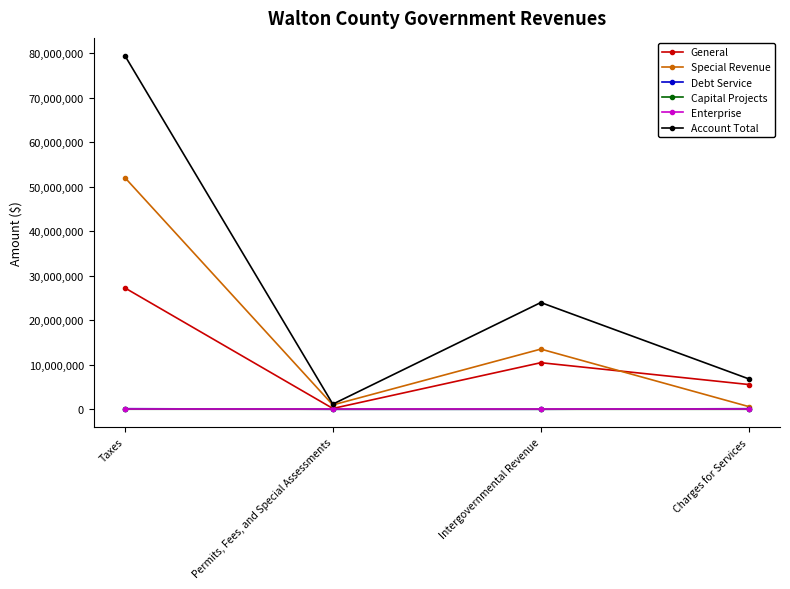

True or false: General has a value of 27265293 at Taxes.

True